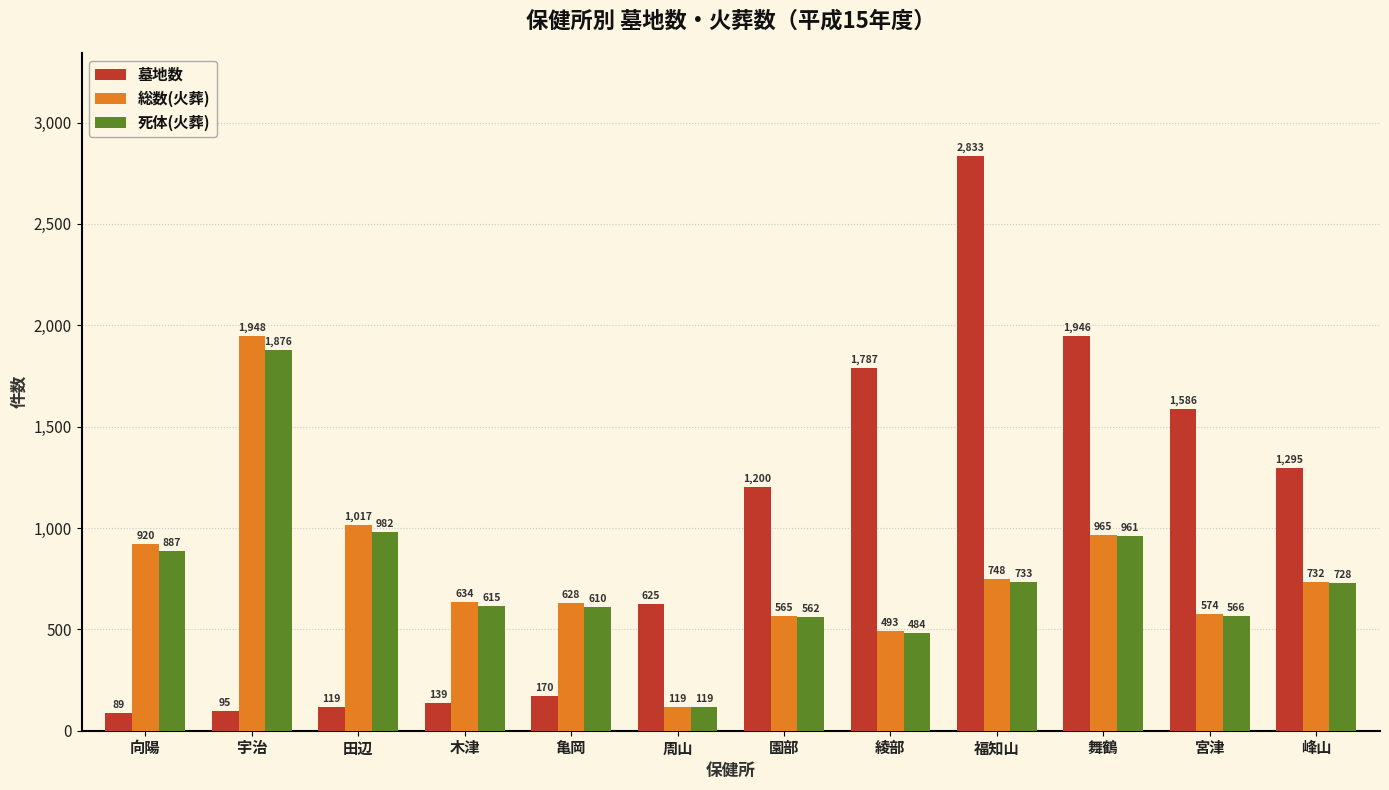

Reading left to right, what are all the values shown in this chart?

墓地数: 向陽=89	宇治=95	田辺=119	木津=139	亀岡=170	周山=625	園部=1200	綾部=1787	福知山=2833	舞鶴=1946	宮津=1586	峰山=1295
総数(火葬): 向陽=920	宇治=1948	田辺=1017	木津=634	亀岡=628	周山=119	園部=565	綾部=493	福知山=748	舞鶴=965	宮津=574	峰山=732
死体(火葬): 向陽=887	宇治=1876	田辺=982	木津=615	亀岡=610	周山=119	園部=562	綾部=484	福知山=733	舞鶴=961	宮津=566	峰山=728